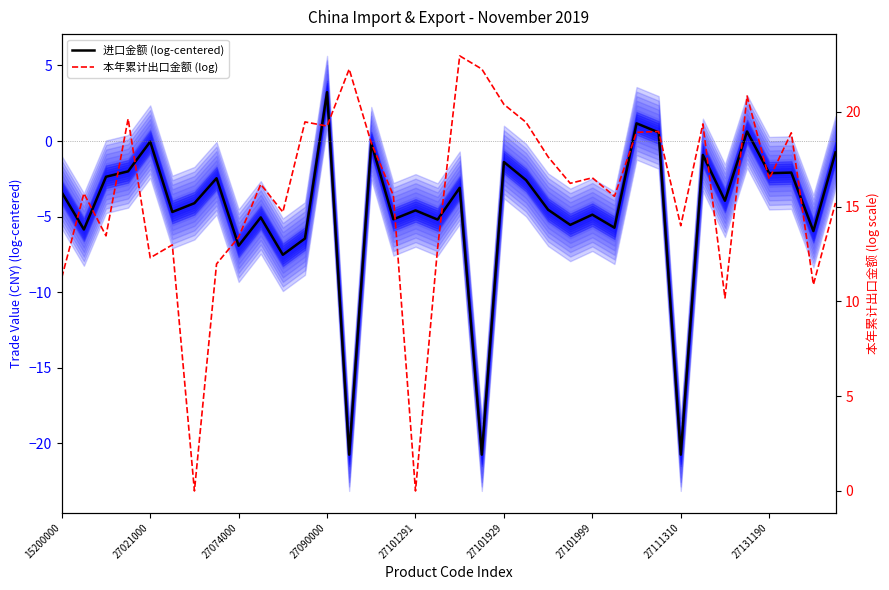

How many interior local valleys does the 进口金额 (log-centered) series have?

14